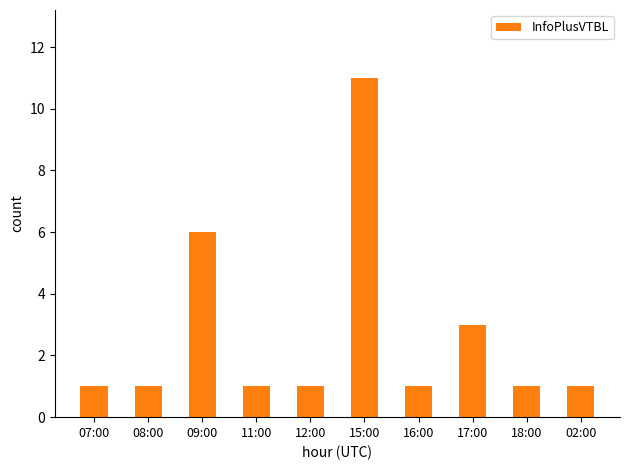

What position from the right is 15:00?

5